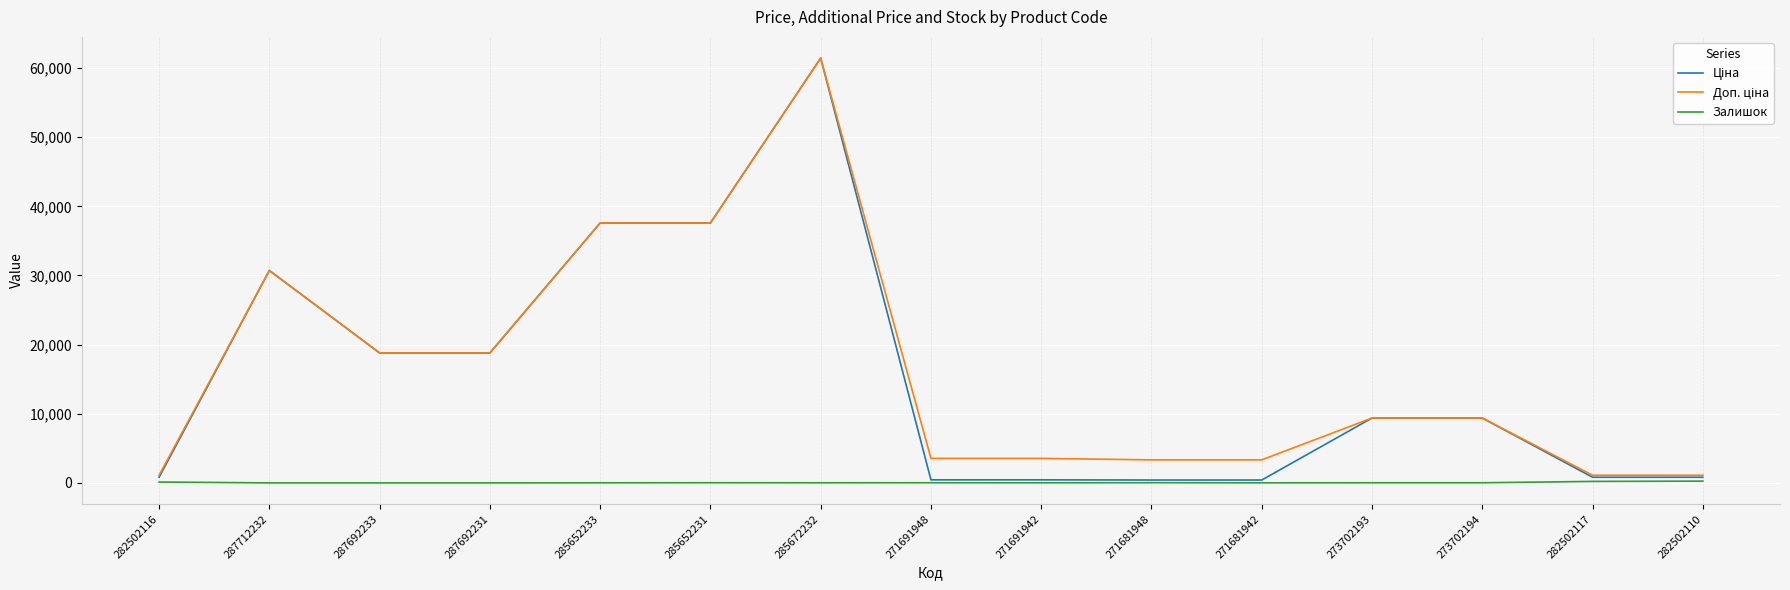

What is the maximum value shown in the chart?

61434.3